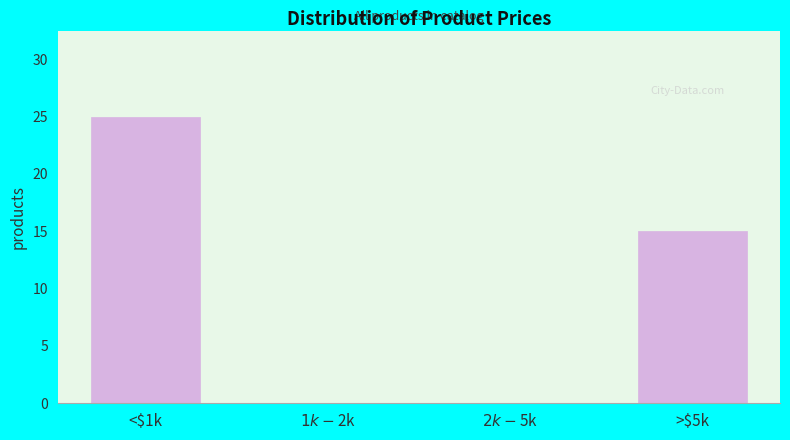

What is the greatest value displayed?

25